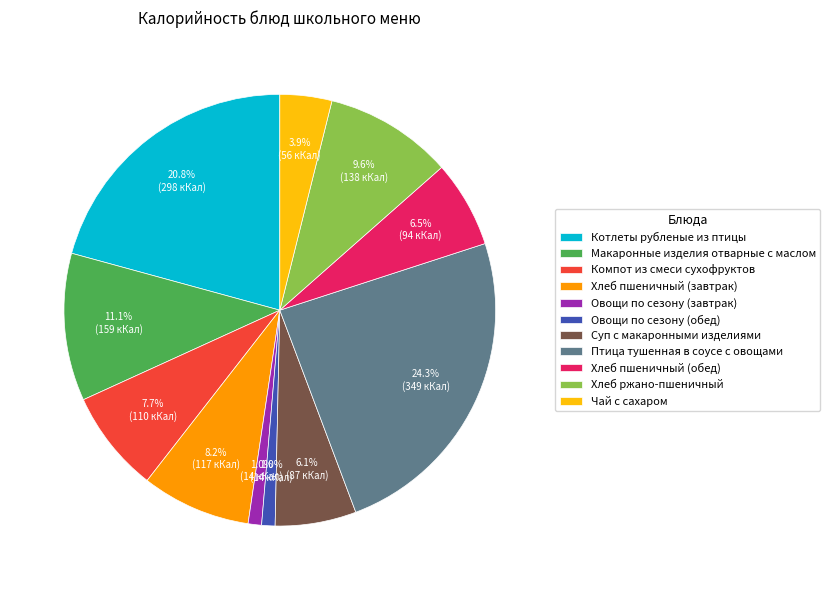

How many slices are in this pie chart?

11